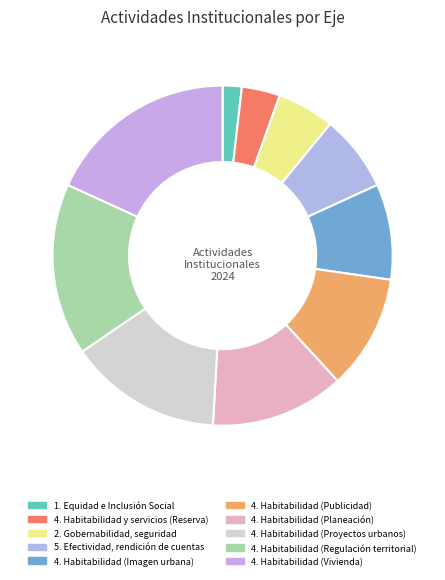

How many segments does this pie chart have?

10